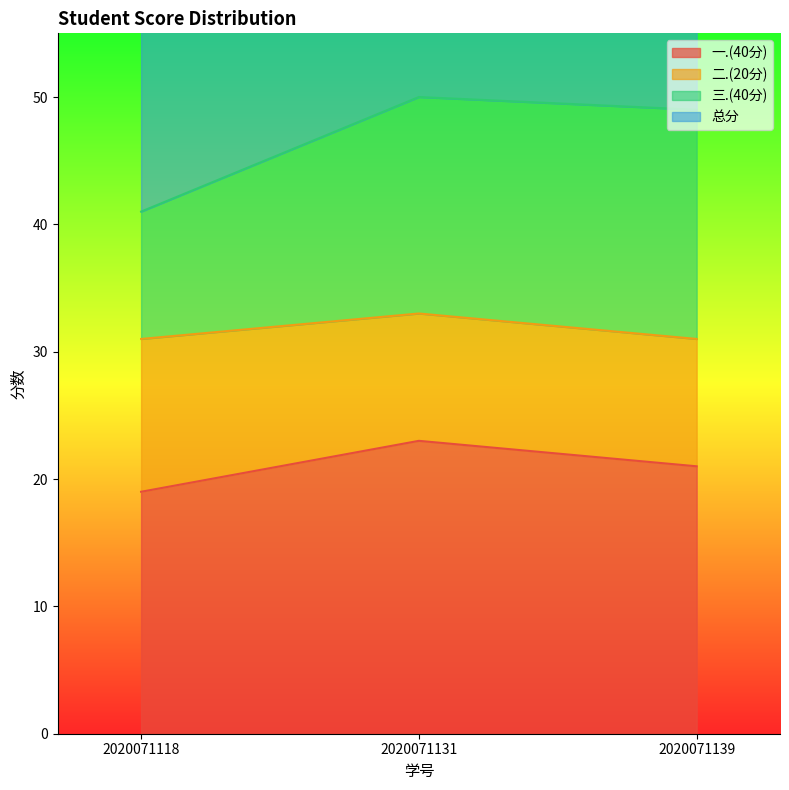

Rank the categories by 一.(40分) value from lowest to highest.

2020071118, 2020071139, 2020071131